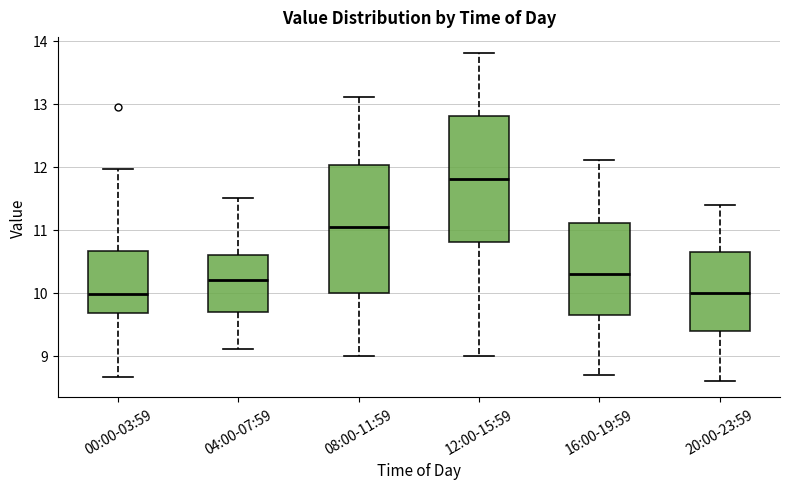

Reading left to right, read every box against the y-axis: the position of its median line, the range the box covers, and the ends of its whiskers. The values are not printed on the chart, so give them approximately, as read against the axis.

00:00-03:59: median 10.0, box 9.7 to 10.7, whiskers 8.7 to 12.0
04:00-07:59: median 10.2, box 9.7 to 10.6, whiskers 9.1 to 11.5
08:00-11:59: median 11.1, box 10.0 to 12.0, whiskers 9.0 to 13.1
12:00-15:59: median 11.8, box 10.8 to 12.8, whiskers 9.0 to 13.8
16:00-19:59: median 10.3, box 9.7 to 11.1, whiskers 8.7 to 12.1
20:00-23:59: median 10.0, box 9.4 to 10.7, whiskers 8.6 to 11.4